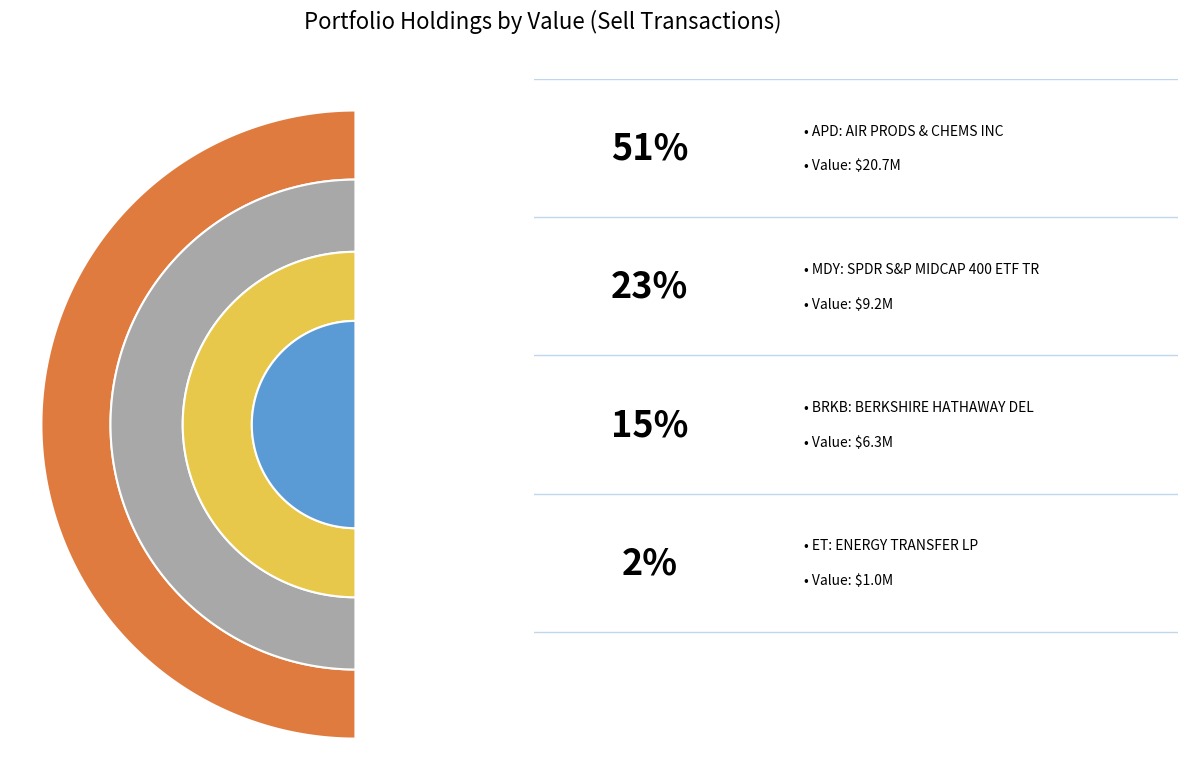

Does ENERGY TRANSFER LP account for over 50% of the chart?

No